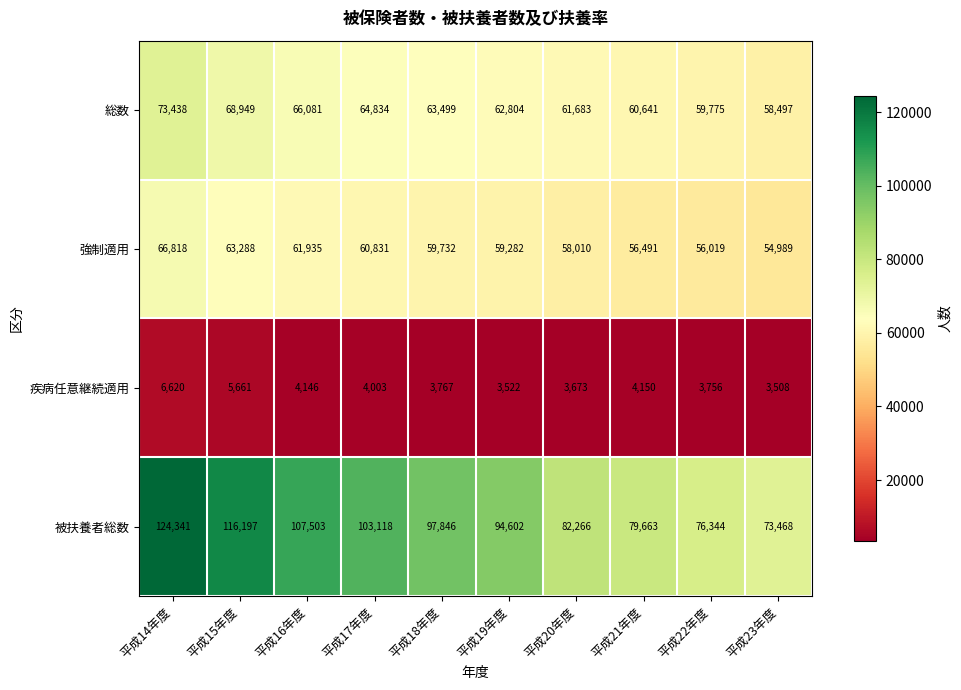

The 総数 series shows 62804 at 平成19年度. True or false?

True